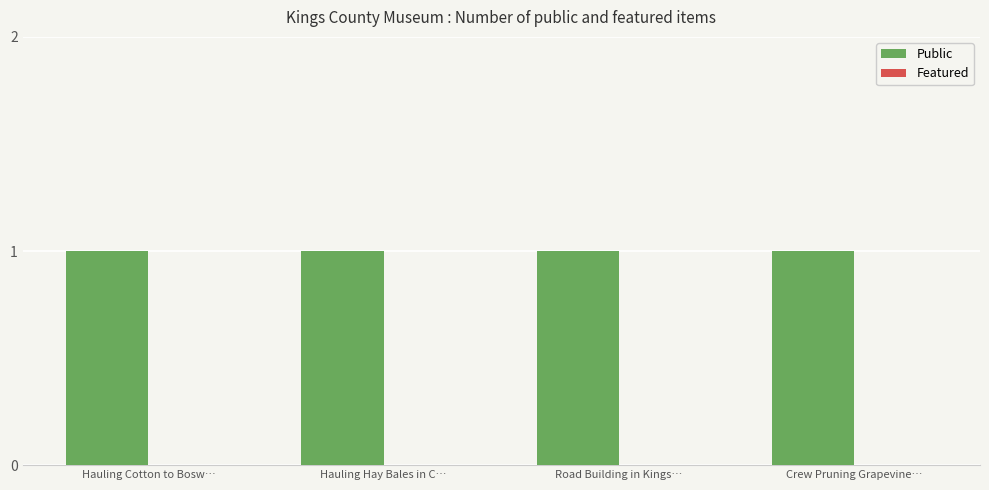

What is the label of the 2nd bar from the right?

Road Building in Kings…